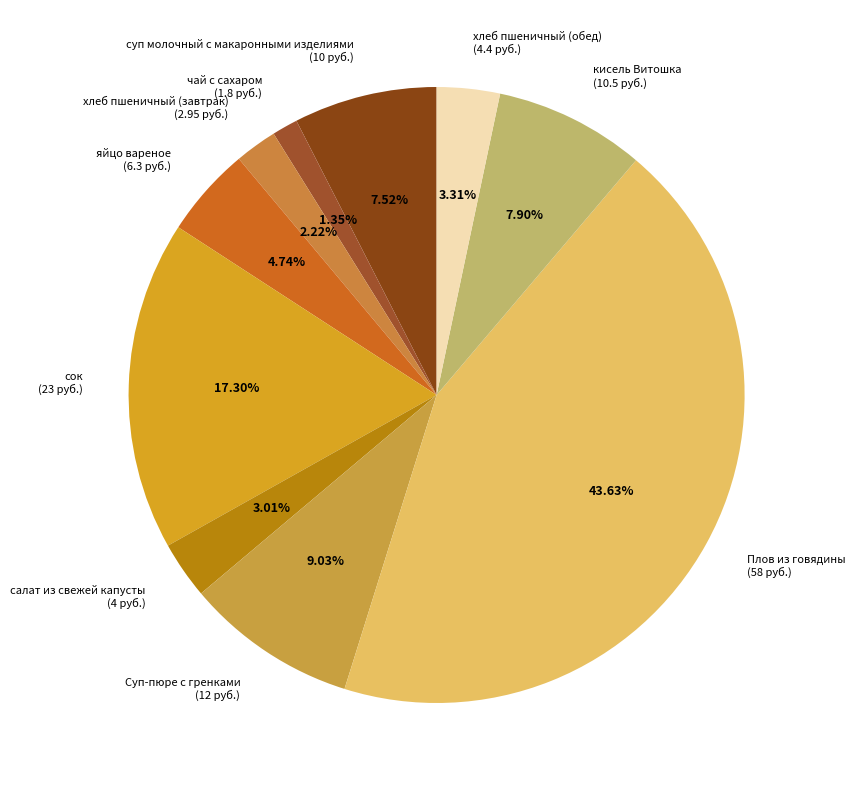

True or false: суп молочный с макаронными изделиями accounts for 16% of the total.

False